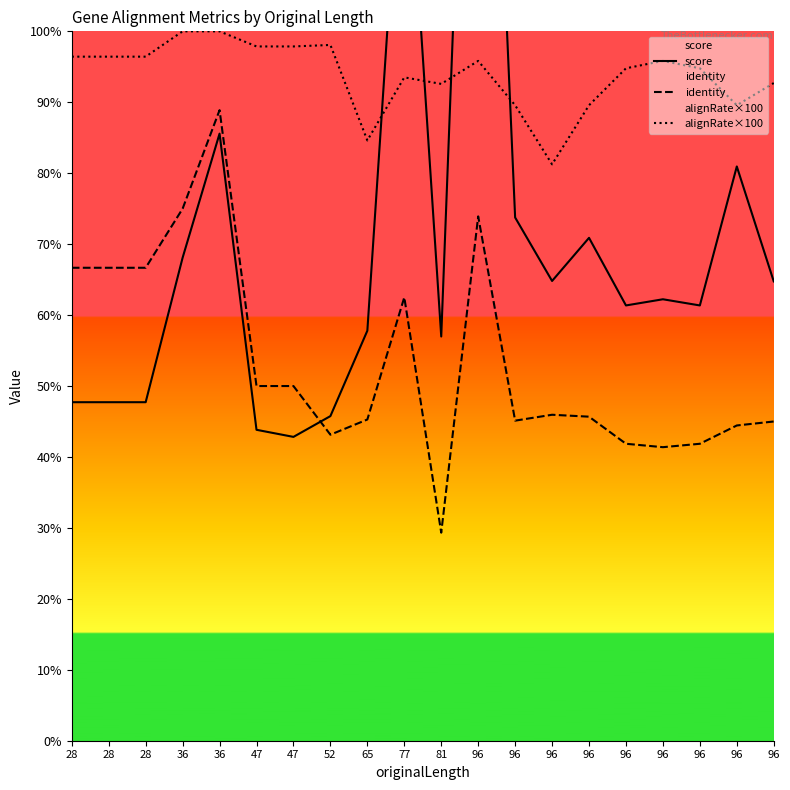

True or false: alignRate×100 and identity cross at least once.

False